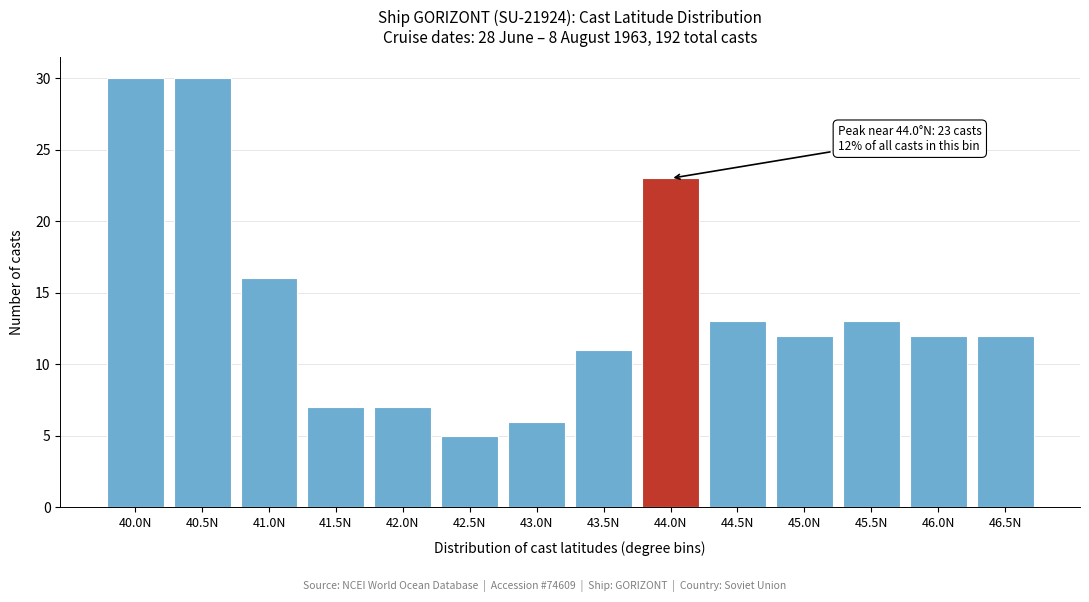

Reading left to right, list all the values displayed in this chart.

40.0N=30	40.5N=30	41.0N=16	41.5N=7	42.0N=7	42.5N=5	43.0N=6	43.5N=11	44.0N=23	44.5N=13	45.0N=12	45.5N=13	46.0N=12	46.5N=12